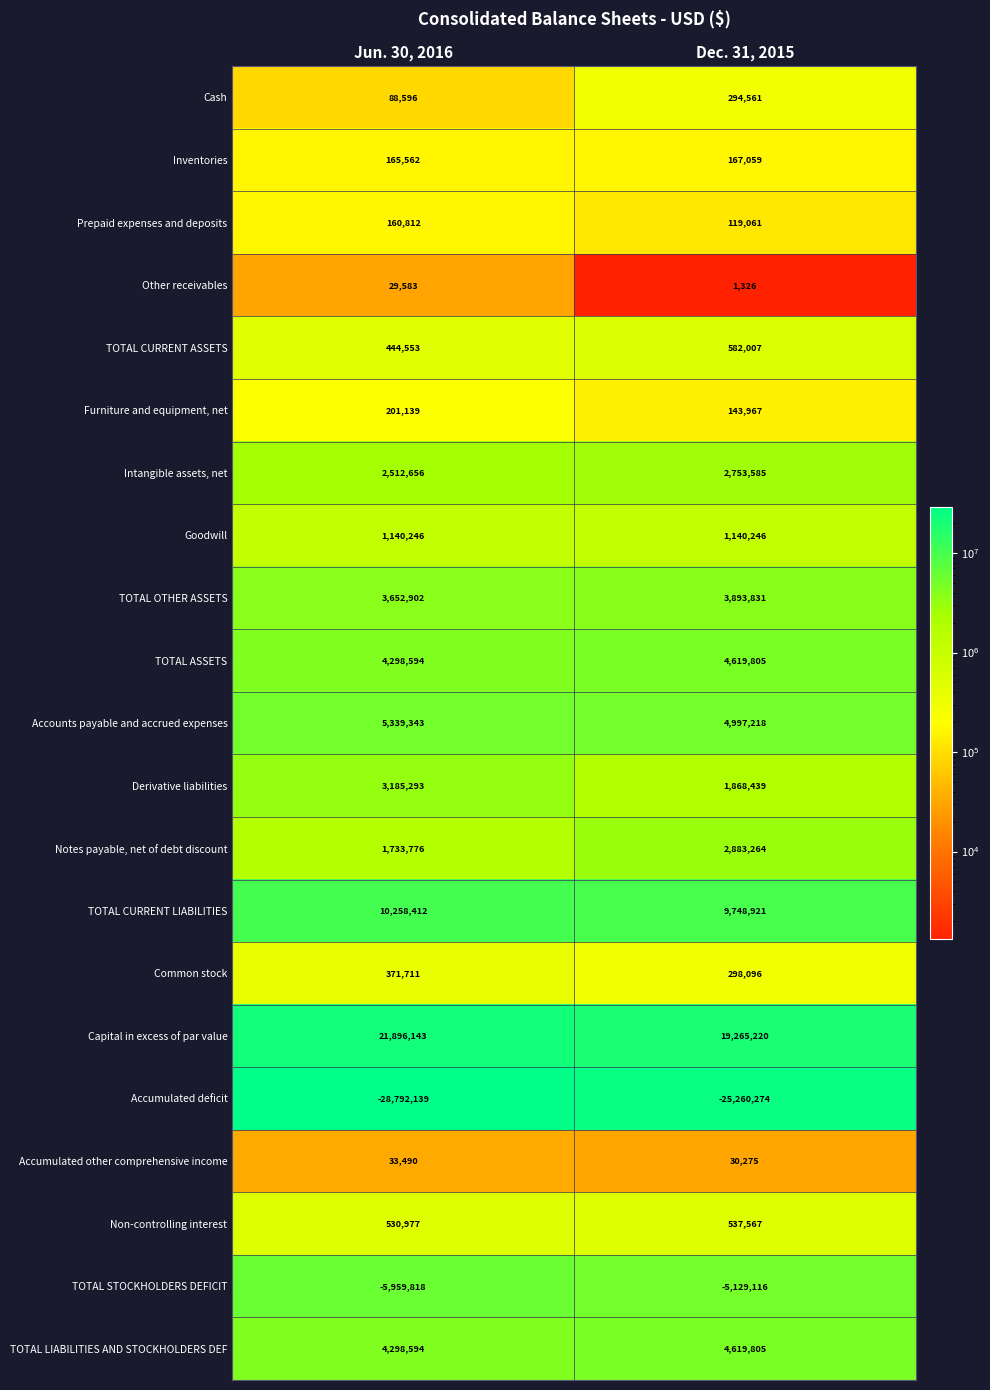

Which series changed the most between Jun. 30, 2016 and Dec. 31, 2015?

Accumulated deficit